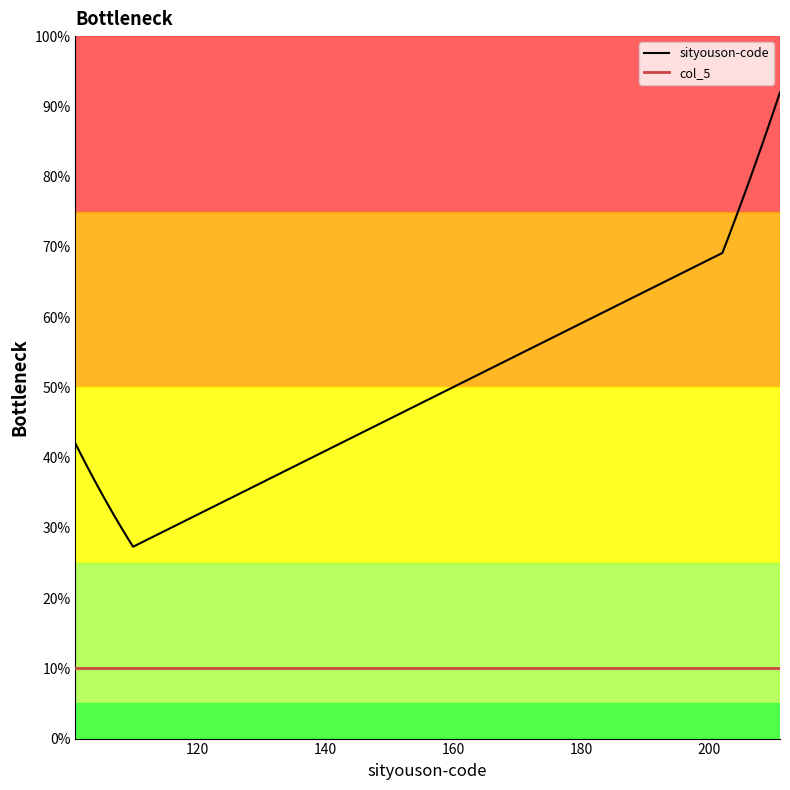

How many distinct data groups are displayed?

2